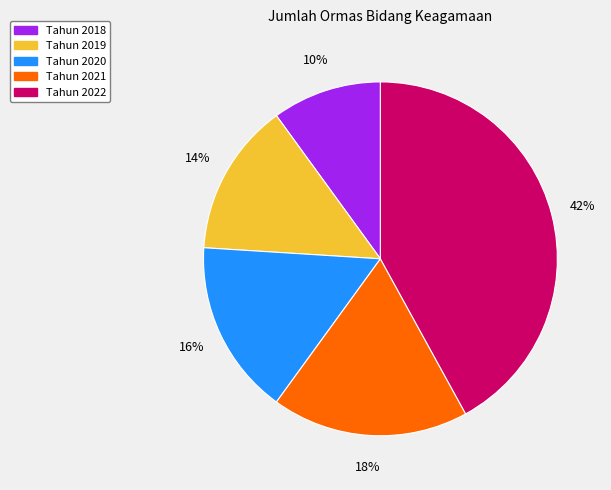

Does any single category account for the majority?

No